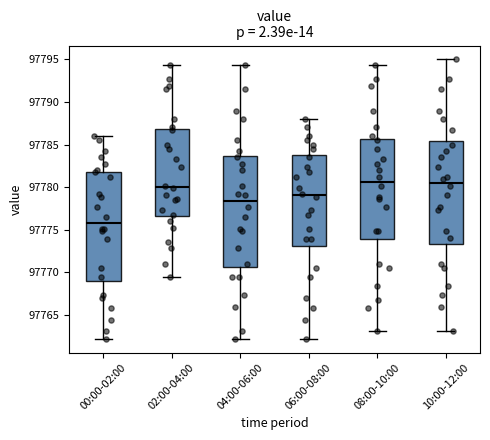

Which box has the lowest median line?

00:00-02:00